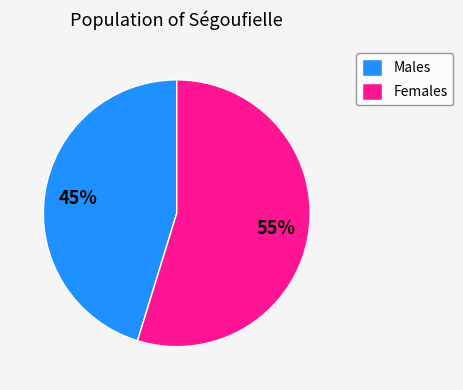

How many slices are in this pie chart?

2